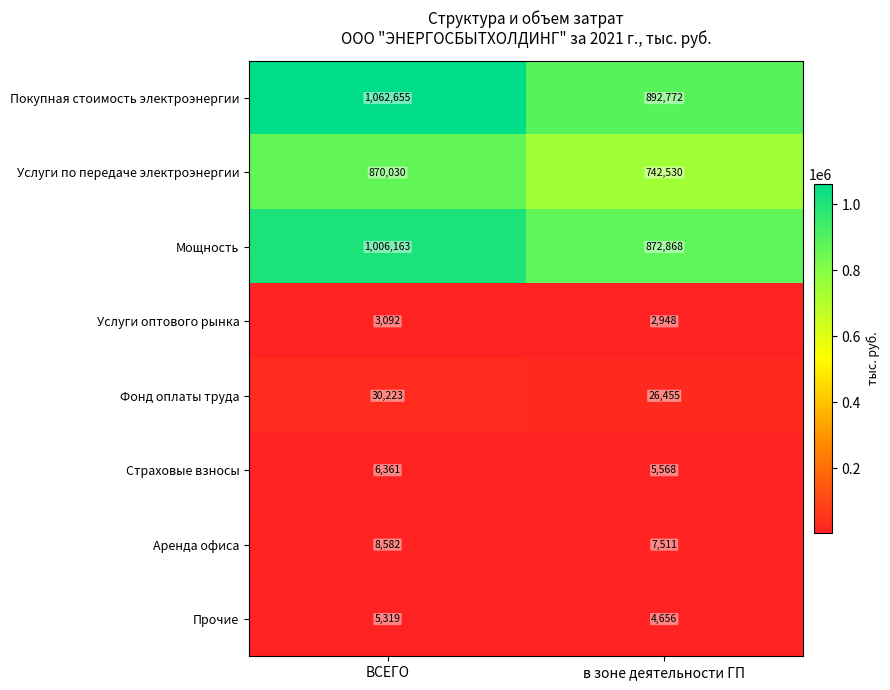

At how many categories does at least one series exceed 796931?

2